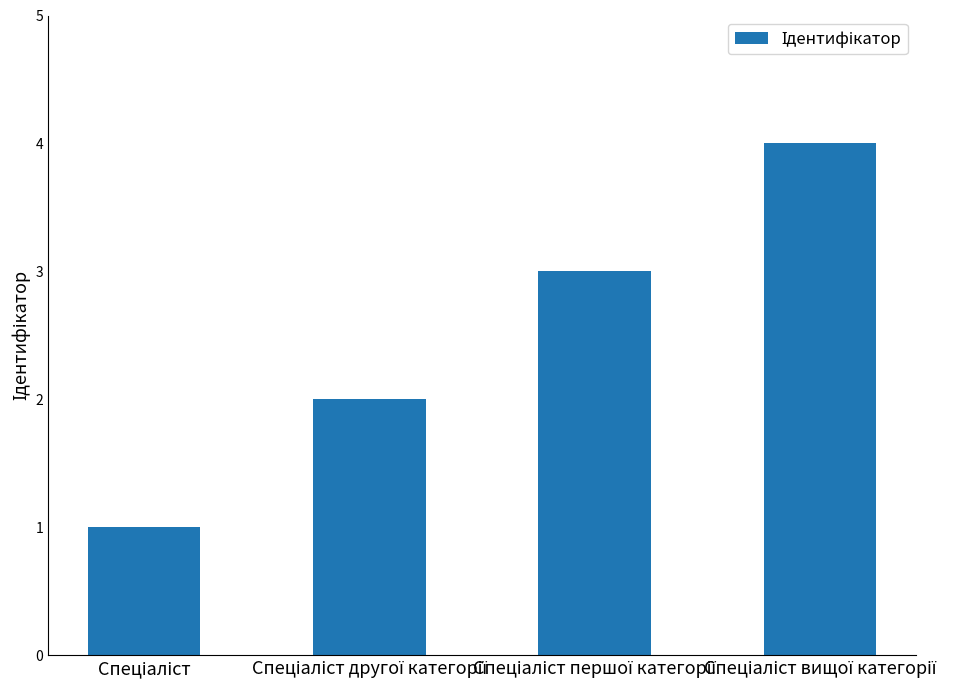

What is the value of the 1st bar from the left?

1